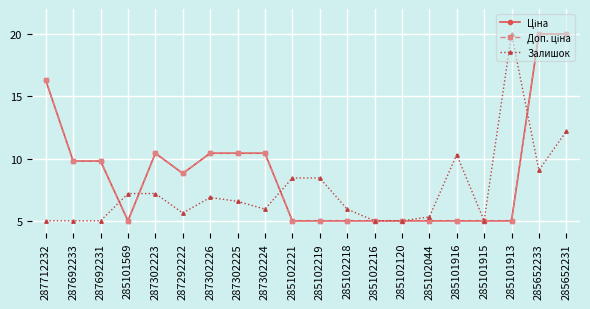

List the series in order of their peak value, highest first.

Ціна, Доп. ціна, Залишок